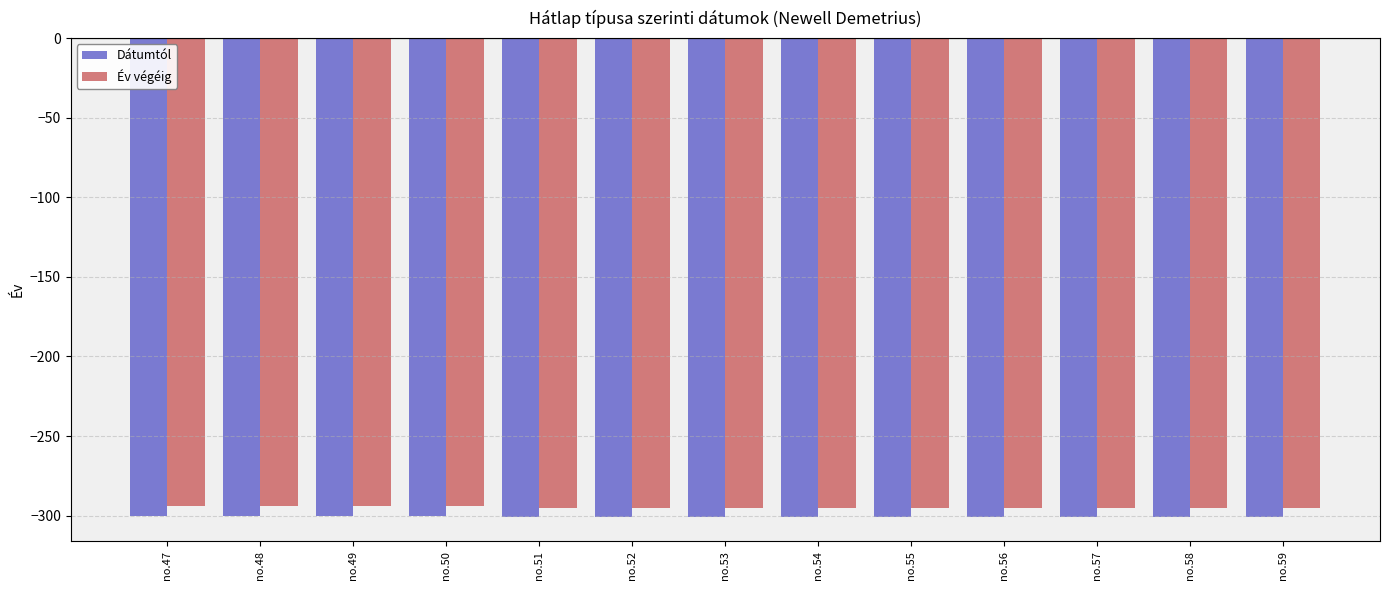

What is the total value across all series at no.48?

-594